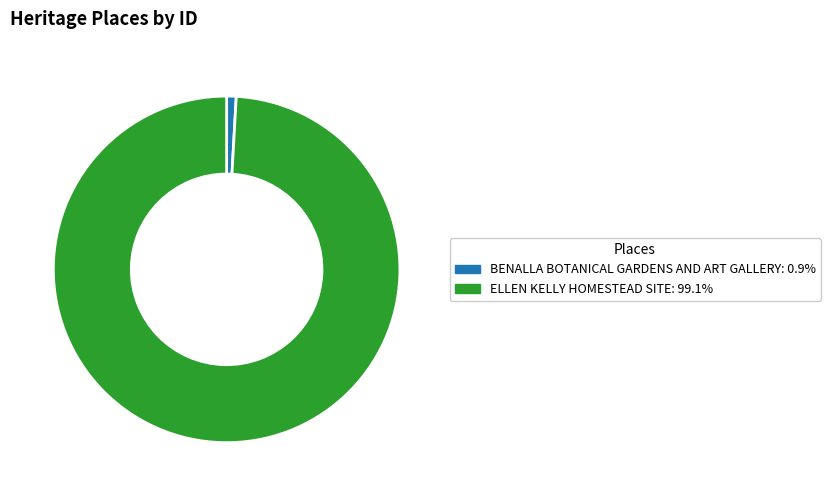

Is there any slice that represents more than half of the pie?

Yes